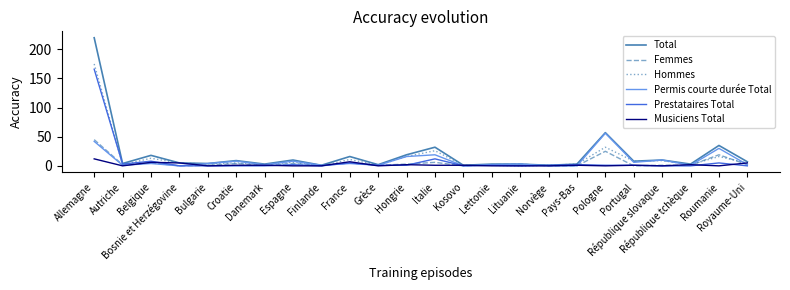

Reading right to left, transcribe all the data shown in this chart.

Total: Royaume-Uni=7	Roumanie=35	République tchèque=3	République slovaque=10	Portugal=8	Pologne=57	Pays-Bas=3	Norvège=1	Lituanie=3	Lettonie=3	Kosovo=1	Italie=32	Hongrie=19	Grèce=2	France=16	Finlande=1	Espagne=10	Danemark=3	Croatie=9	Bulgarie=4	Bosnie et Herzégovine=5	Belgique=18	Autriche=4	Allemagne=220
Femmes: Royaume-Uni=2	Roumanie=19	République tchèque=1	République slovaque=1	Portugal=0	Pologne=25	Pays-Bas=0	Norvège=0	Lituanie=3	Lettonie=2	Kosovo=0	Italie=6	Hongrie=3	Grèce=1	France=5	Finlande=1	Espagne=4	Danemark=1	Croatie=4	Bulgarie=1	Bosnie et Herzégovine=0	Belgique=5	Autriche=2	Allemagne=45
Hommes: Royaume-Uni=5	Roumanie=16	République tchèque=2	République slovaque=9	Portugal=8	Pologne=32	Pays-Bas=3	Norvège=1	Lituanie=0	Lettonie=1	Kosovo=1	Italie=26	Hongrie=16	Grèce=1	France=11	Finlande=0	Espagne=6	Danemark=2	Croatie=5	Bulgarie=3	Bosnie et Herzégovine=5	Belgique=13	Autriche=2	Allemagne=175
Permis courte durée Total: Royaume-Uni=2	Roumanie=30	République tchèque=1	République slovaque=10	Portugal=6	Pologne=56	Pays-Bas=0	Norvège=0	Lituanie=3	Lettonie=2	Kosovo=0	Italie=19	Hongrie=16	Grèce=1	France=4	Finlande=1	Espagne=8	Danemark=2	Croatie=8	Bulgarie=4	Bosnie et Herzégovine=0	Belgique=4	Autriche=1	Allemagne=42
Prestataires Total: Royaume-Uni=0	Roumanie=5	République tchèque=0	République slovaque=0	Portugal=1	Pologne=1	Pays-Bas=2	Norvège=1	Lituanie=0	Lettonie=1	Kosovo=0	Italie=12	Hongrie=1	Grèce=1	France=5	Finlande=0	Espagne=2	Danemark=0	Croatie=0	Bulgarie=0	Bosnie et Herzégovine=0	Belgique=8	Autriche=3	Allemagne=166
Musiciens Total: Royaume-Uni=5	Roumanie=0	République tchèque=2	République slovaque=0	Portugal=1	Pologne=0	Pays-Bas=1	Norvège=0	Lituanie=0	Lettonie=0	Kosovo=1	Italie=1	Hongrie=2	Grèce=0	France=7	Finlande=0	Espagne=0	Danemark=1	Croatie=1	Bulgarie=0	Bosnie et Herzégovine=5	Belgique=6	Autriche=0	Allemagne=12